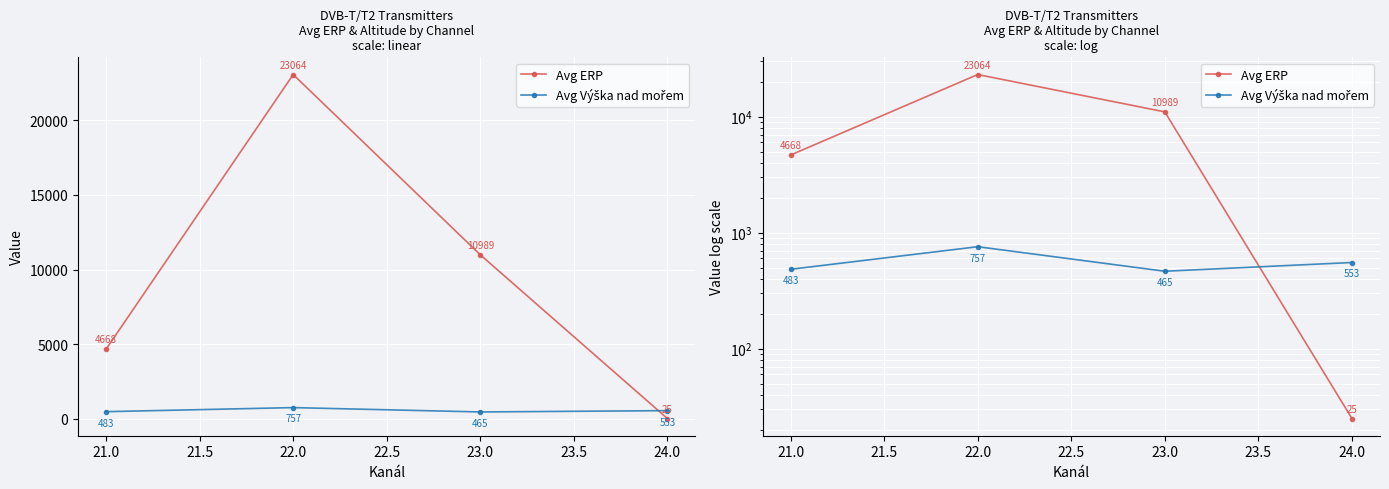

True or false: Avg ERP and Avg Výška nad mořem cross at least once.

True